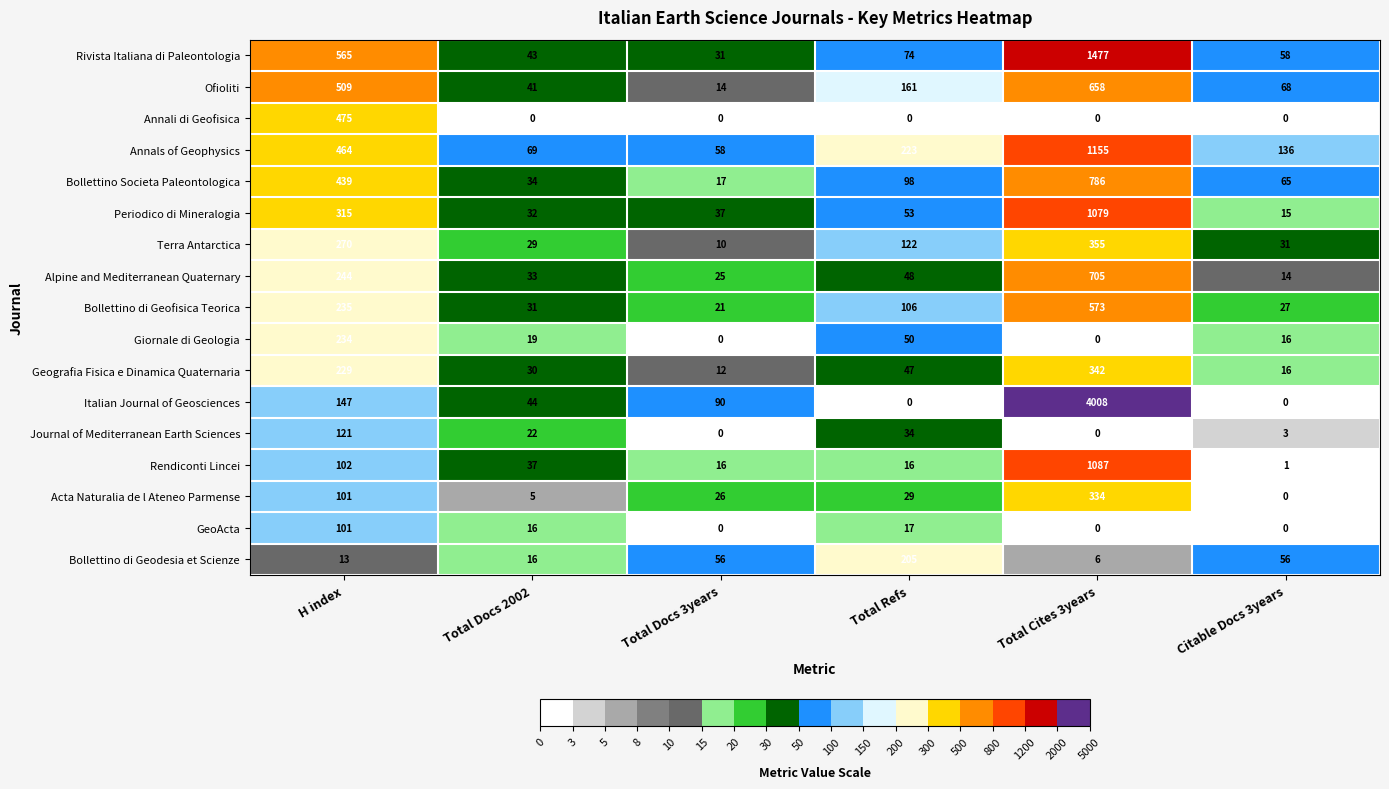

What is the maximum value shown in the chart?

4008